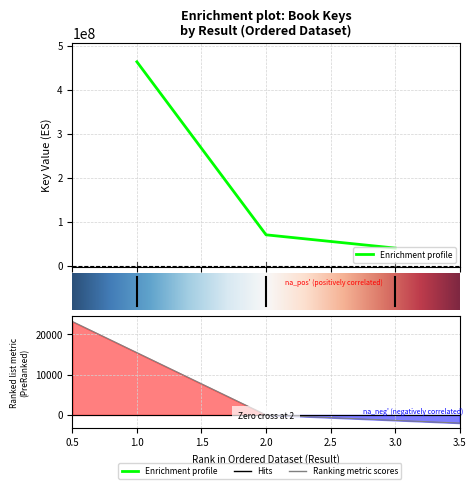

How many lines are shown in the chart?

1